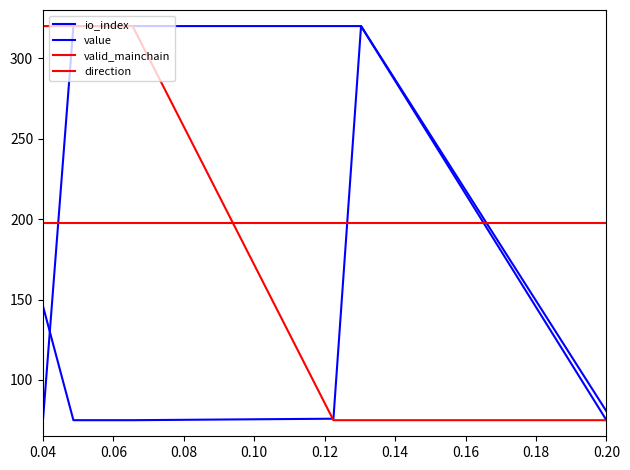

How many lines are shown in the chart?

4